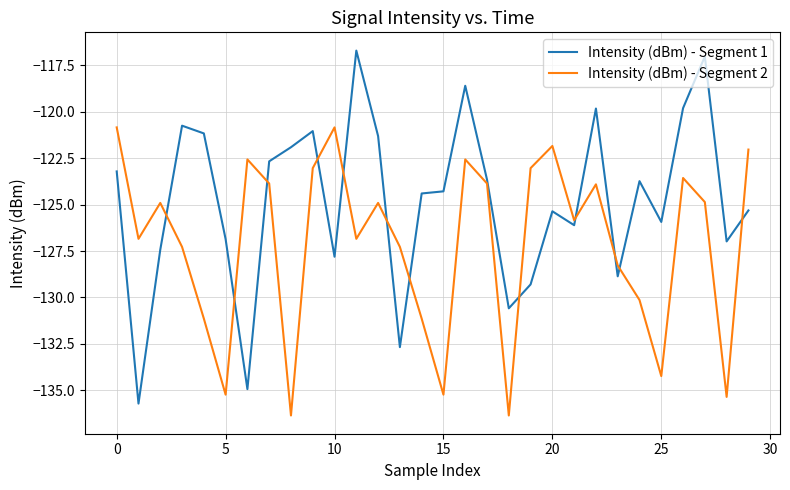

What is the smallest value displayed?

-136.4